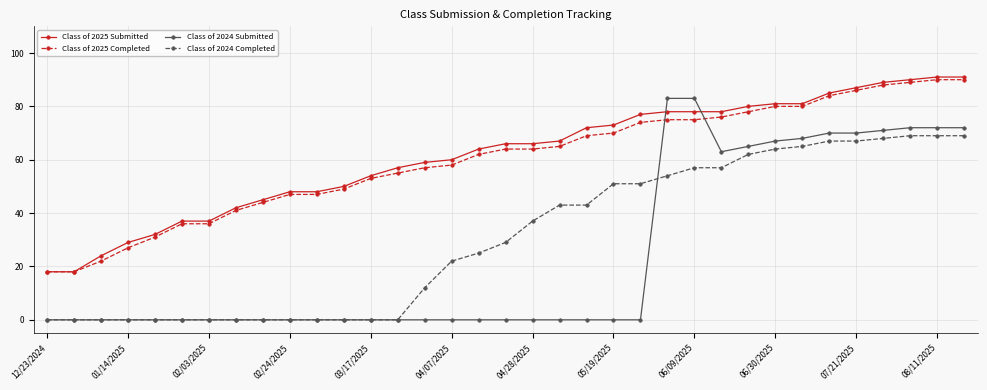

What is the maximum value shown in the chart?

91